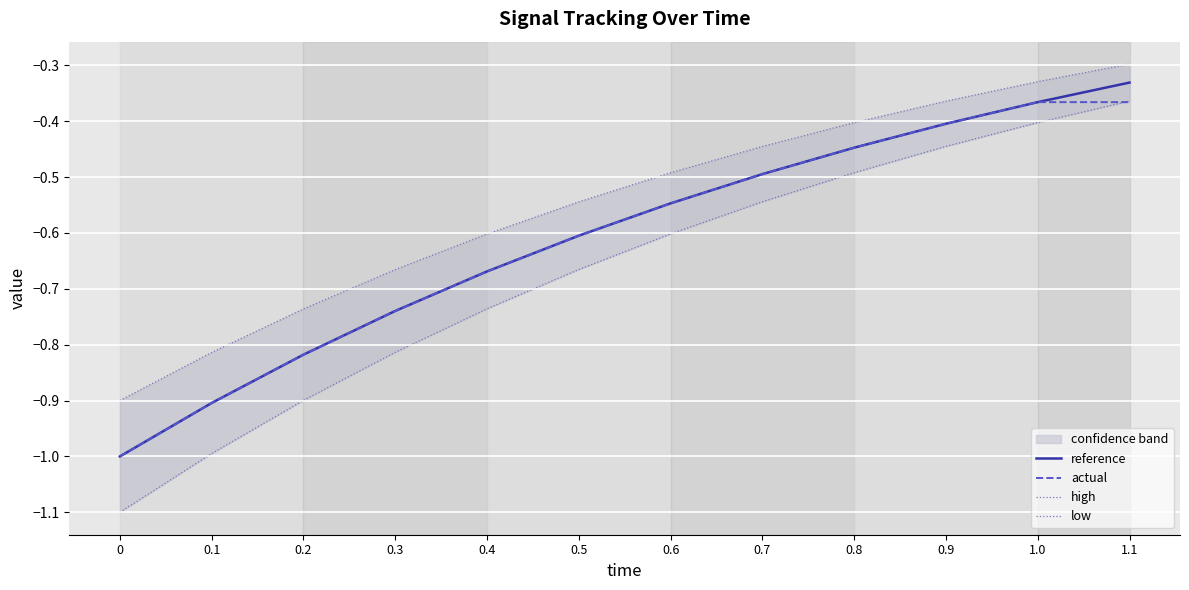

At which label is reference closest to 0?

1.1